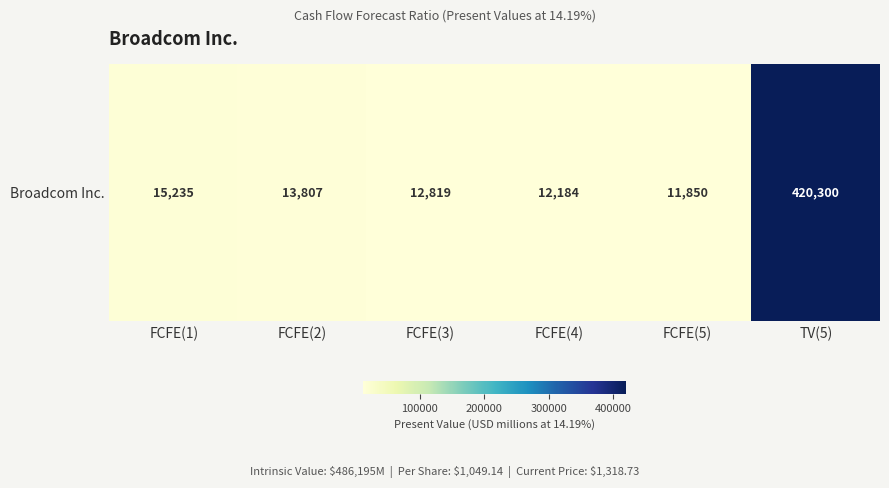

The chart shows a value of 12819 at FCFE(3). True or false?

True